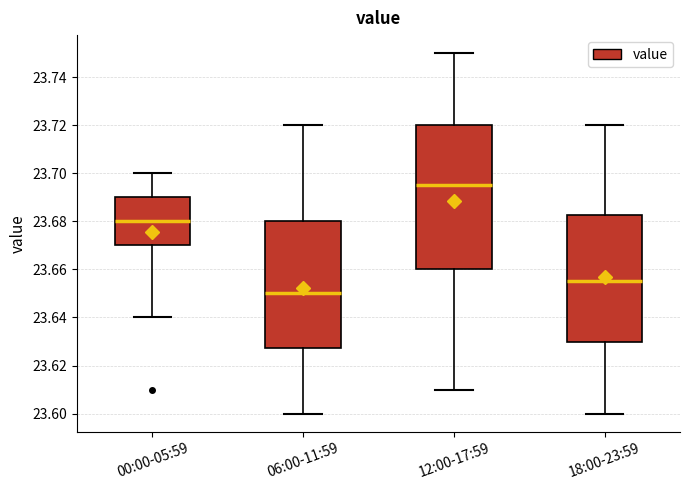

Where is the lower edge of the box for 12:00-17:59 on the y-axis? The values are not printed on the chart, so give them approximately, as read against the axis.

23.660